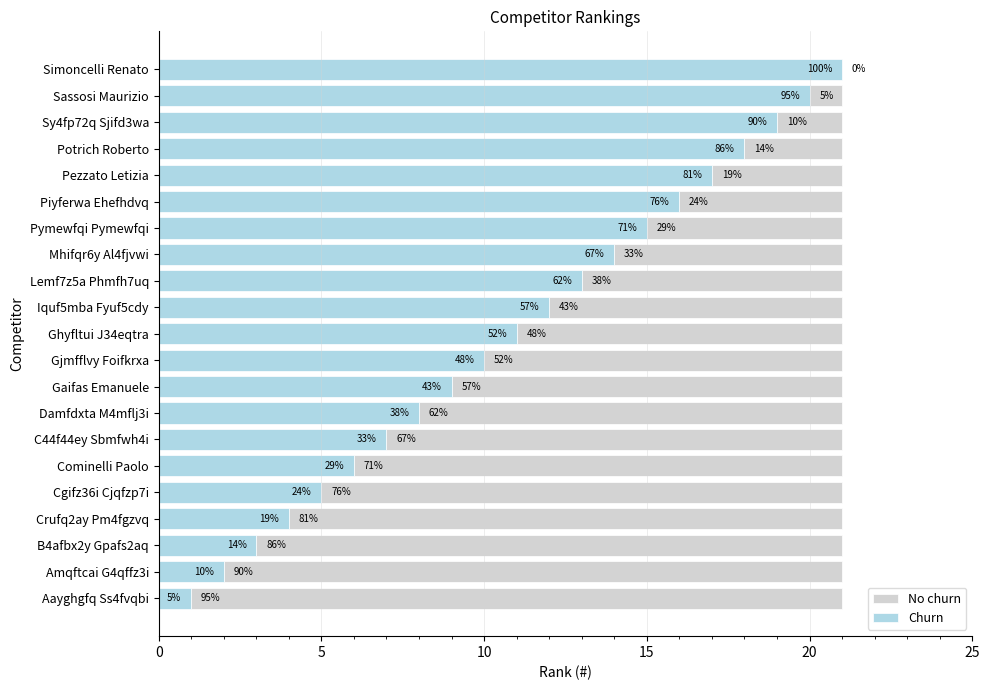

What are all the series names shown in the legend?

No churn, Churn